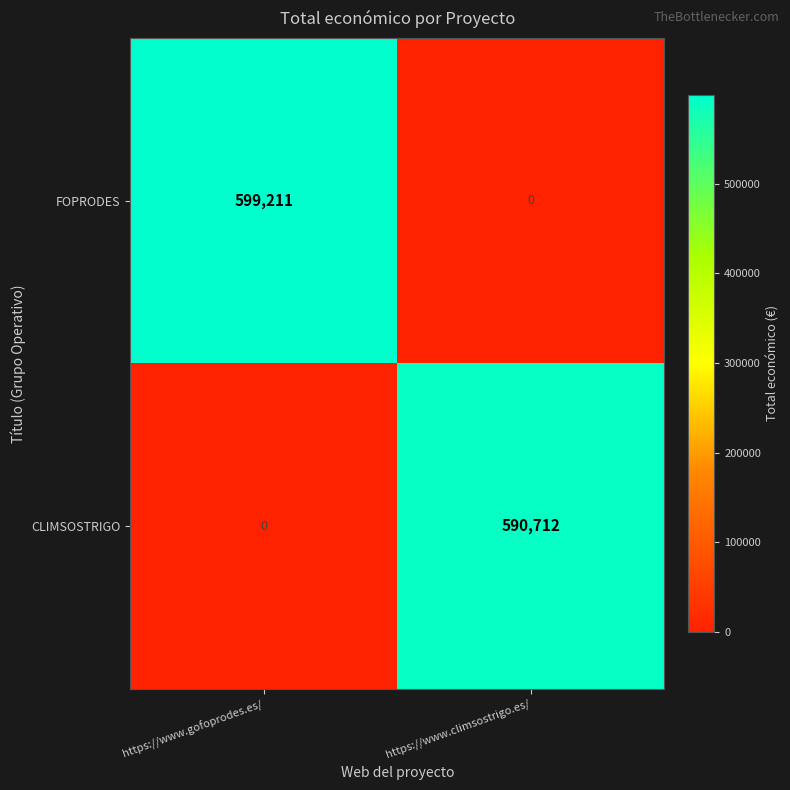

Which series changed the most between https://www.gofoprodes.es/ and https://www.climsostrigo.es/?

FOPRODES